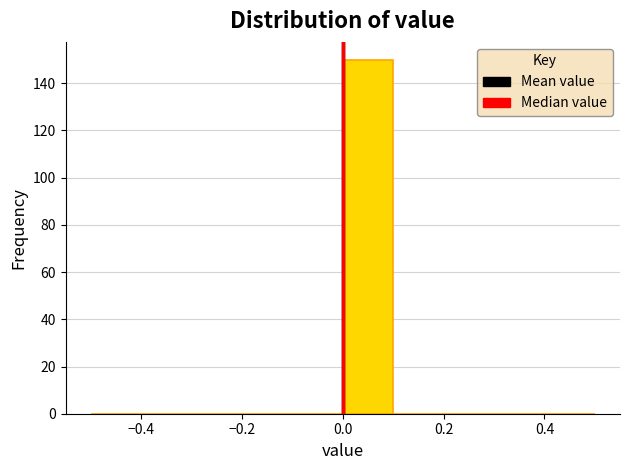

Reading left to right, transcribe this chart: for each bar, give the range it covers on the x-axis and its height. The values are not printed on the chart, so give them approximately, as read against the axis.

-0.5 to -0.4: 0
-0.4 to -0.3: 0
-0.3 to -0.2: 0
-0.2 to -0.1: 0
-0.1 to 0.0: 0
0.0 to 0.1: 150
0.1 to 0.2: 0
0.2 to 0.3: 0
0.3 to 0.4: 0
0.4 to 0.5: 0